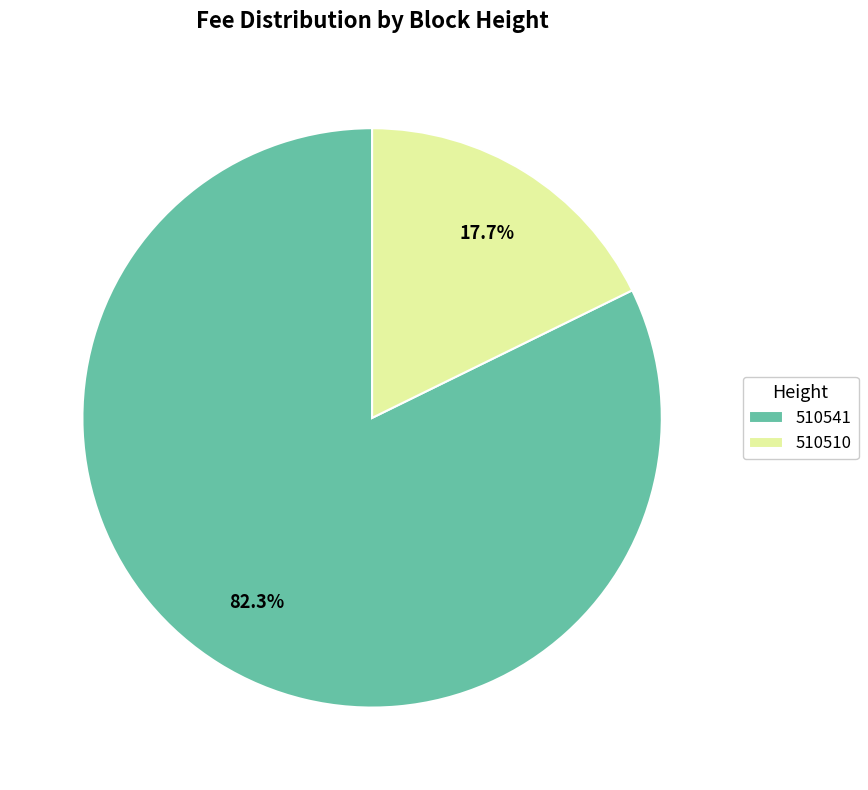

How many slices are in this pie chart?

2